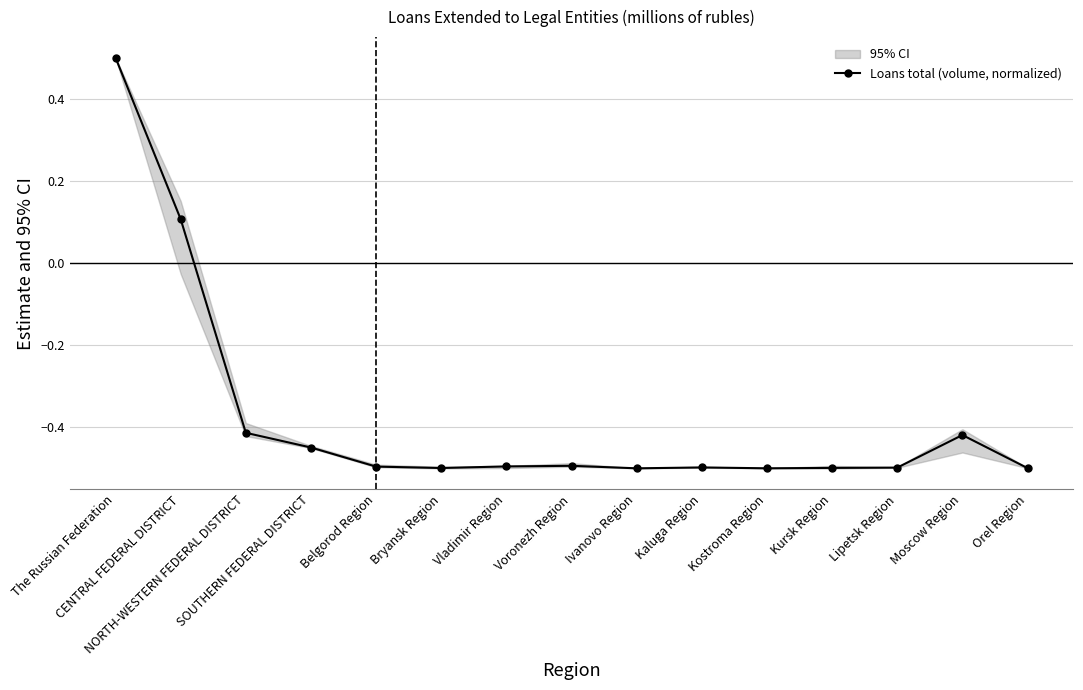

What is the change in value from SOUTHERN FEDERAL DISTRICT to Ivanovo Region?

-0.1